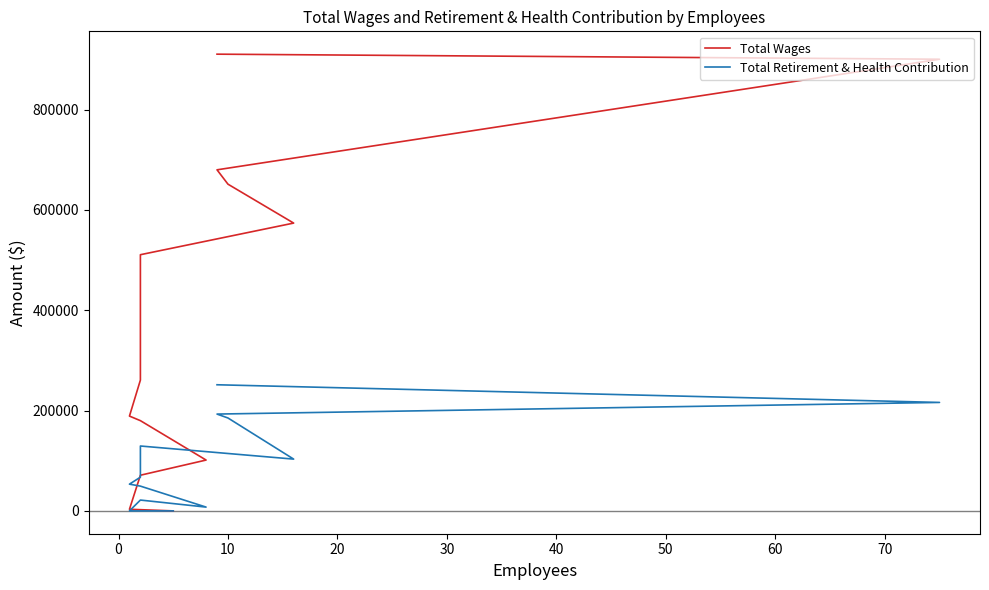

How many values in Total Wages are above zero?

12